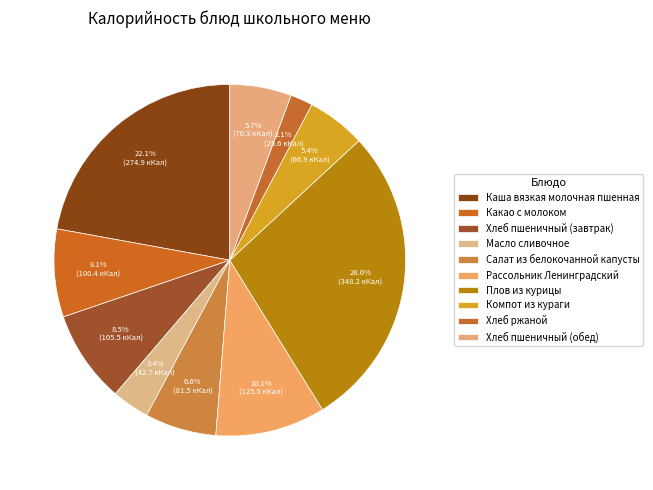

What is the smallest slice in the pie chart?

Хлеб ржаной